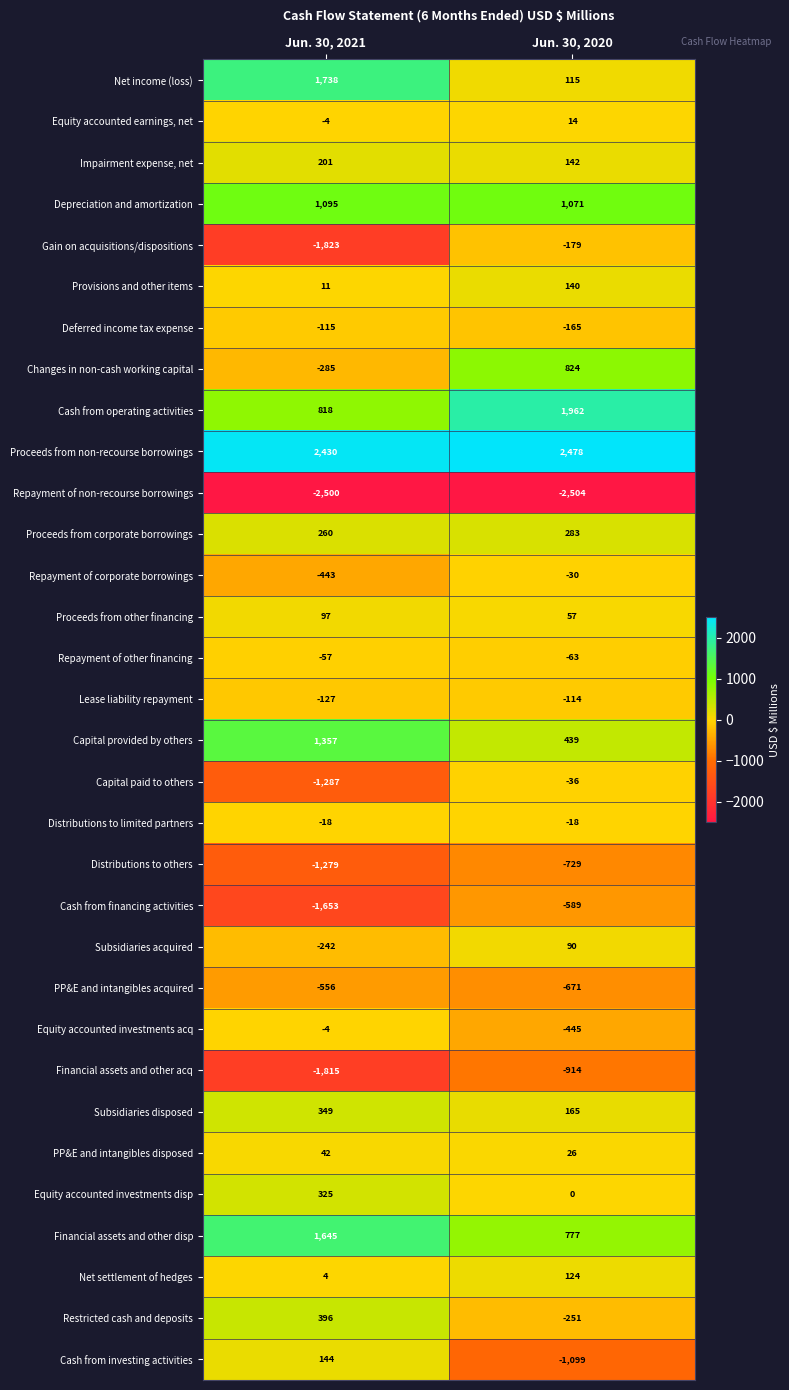

Read the Proceeds from non-recourse borrowings value at Jun. 30, 2020, to the nearest 5.

2480